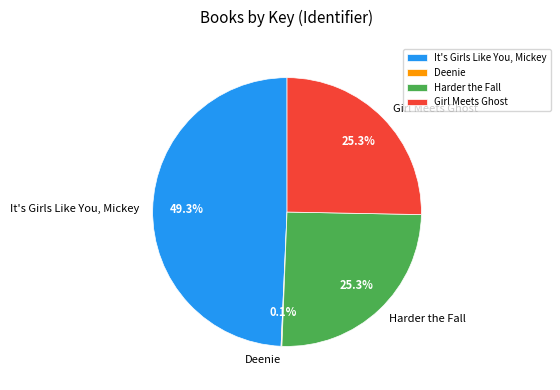

To the nearest percent, what is the combined percentage of It's Girls Like You, Mickey and Harder the Fall?

75%